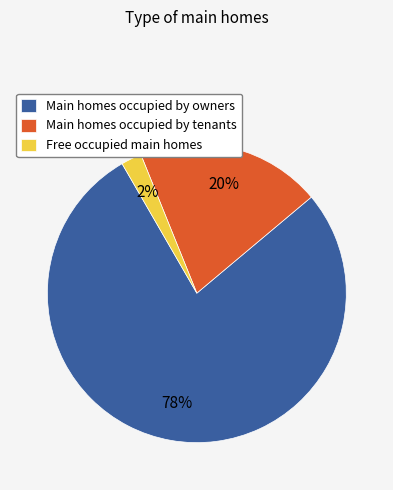

To the nearest percent, what is the average slice percentage?

33%